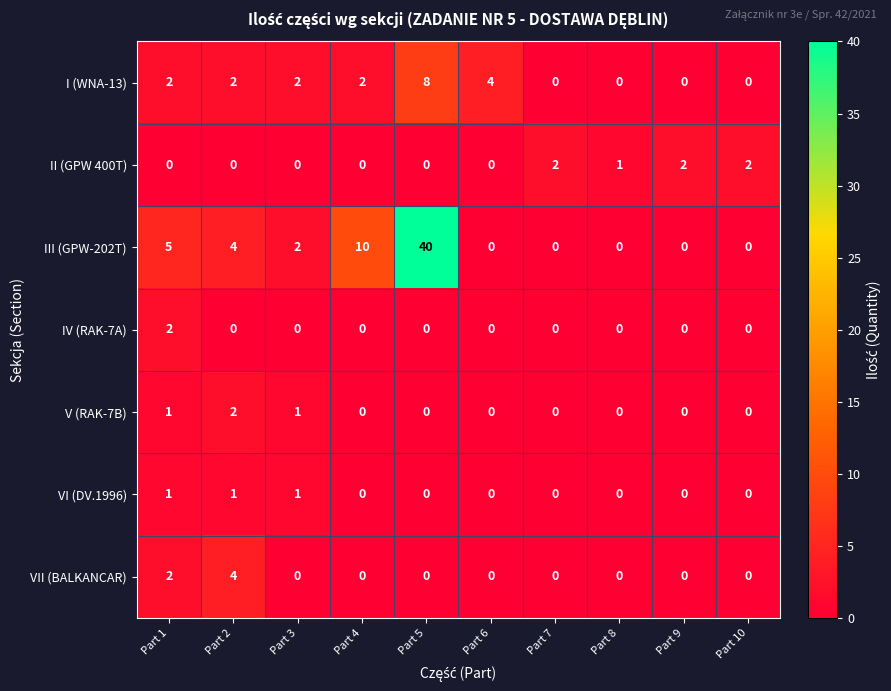

The V (RAK-7B) series shows 1 at Part 5. True or false?

False